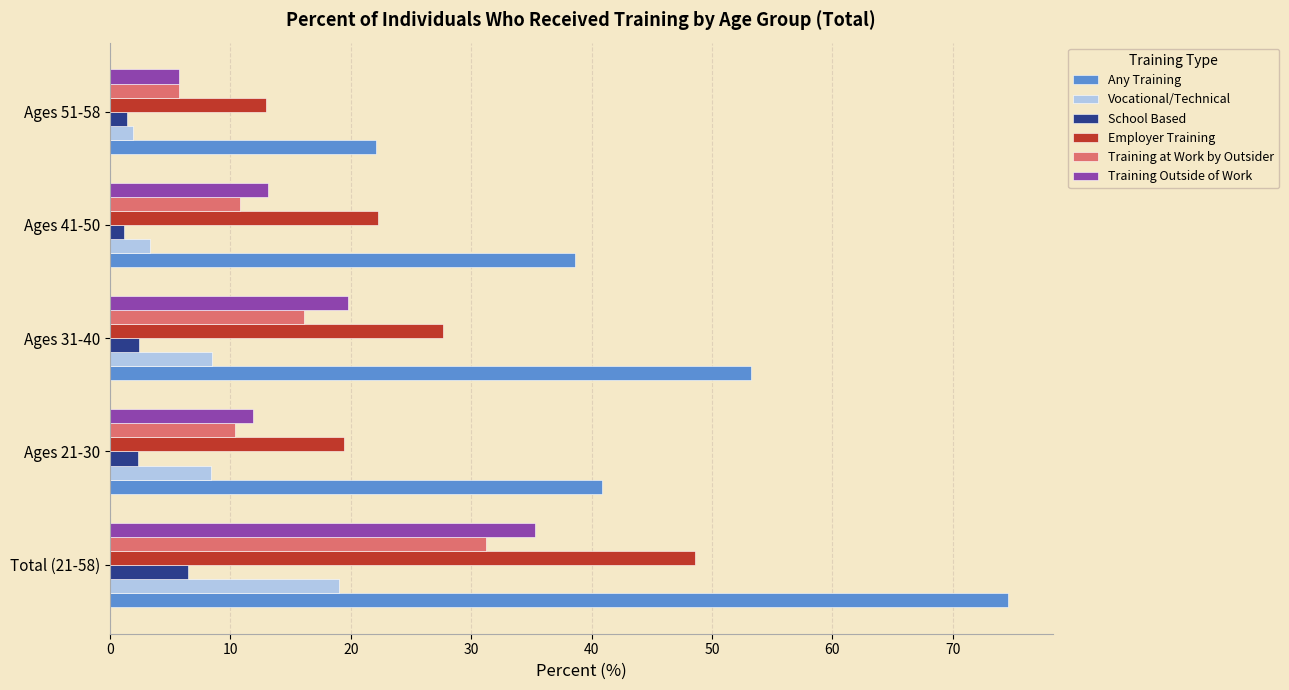

What is the difference between the second highest and second lowest values in the School Based series?

1.0